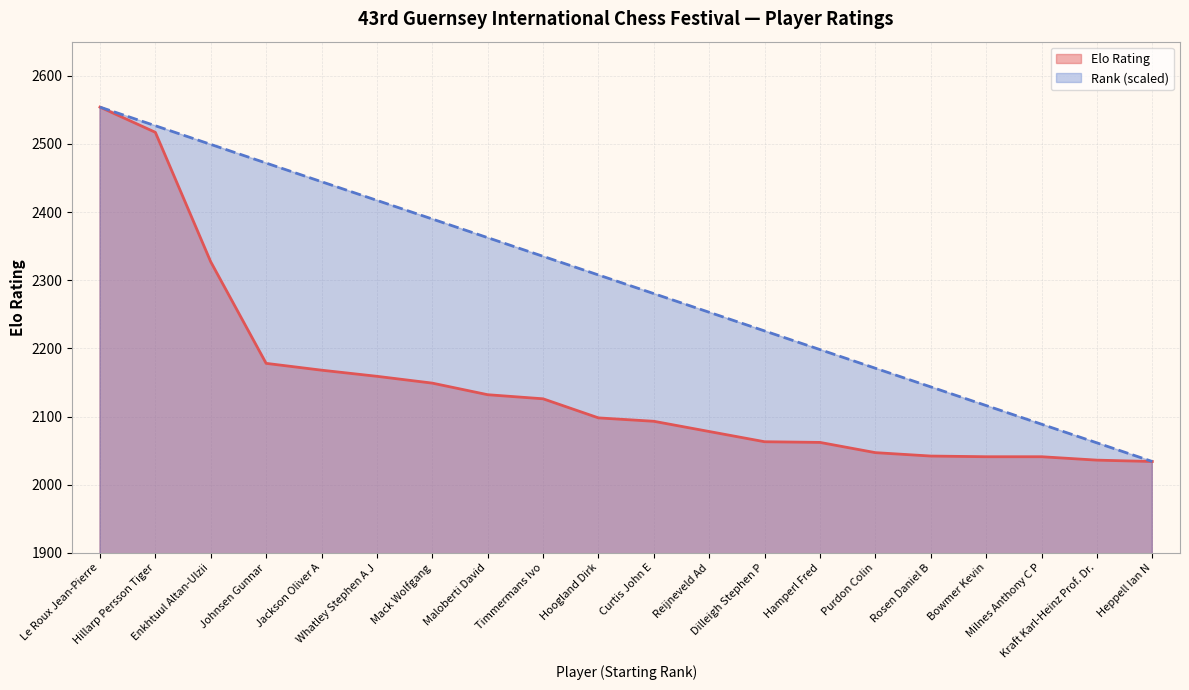

What value does the Rank series have at Reijneveld Ad?

2252.9